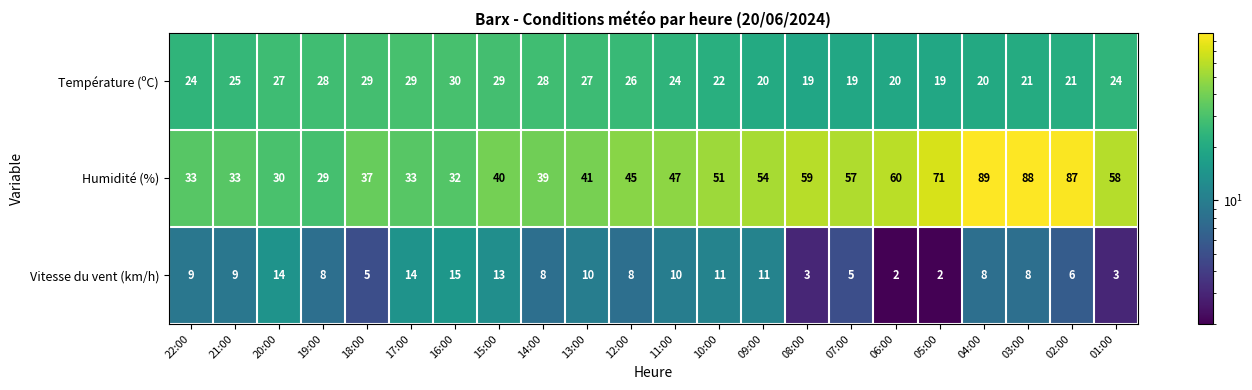

What is the total value across all series at 22:00?

66